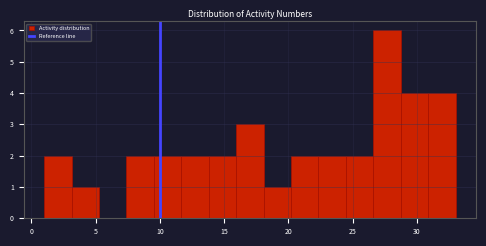

Reading left to right, list every bar in this chart as the range it spans on the x-axis followed by its height. Neither the bar edges nor the heights are printed on the chart, so give them approximately, as read against the axes.

1.0 to 3.0: 2
3.0 to 5.5: 1
5.5 to 7.5: 0
7.5 to 9.5: 2
9.5 to 11.5: 2
11.5 to 14.0: 2
14.0 to 16.0: 2
16.0 to 18.0: 3
18.0 to 20.0: 1
20.0 to 22.5: 2
22.5 to 24.5: 2
24.5 to 26.5: 2
26.5 to 28.5: 6
28.5 to 31.0: 4
31.0 to 33.0: 4